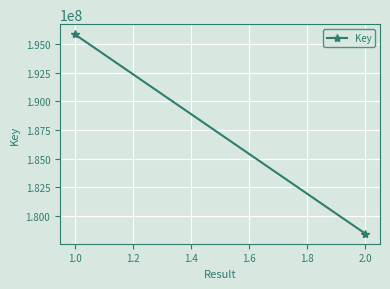

What is the maximum value shown in the chart?

195883455